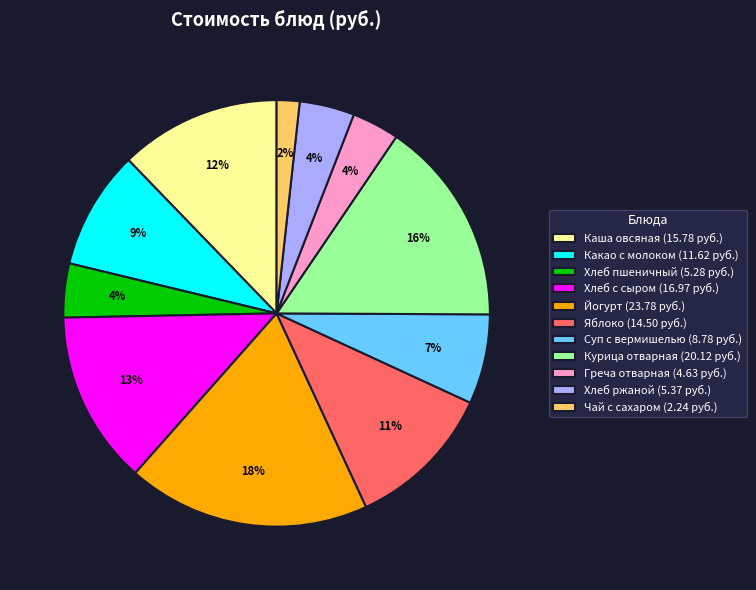

Does any single category account for the majority?

No